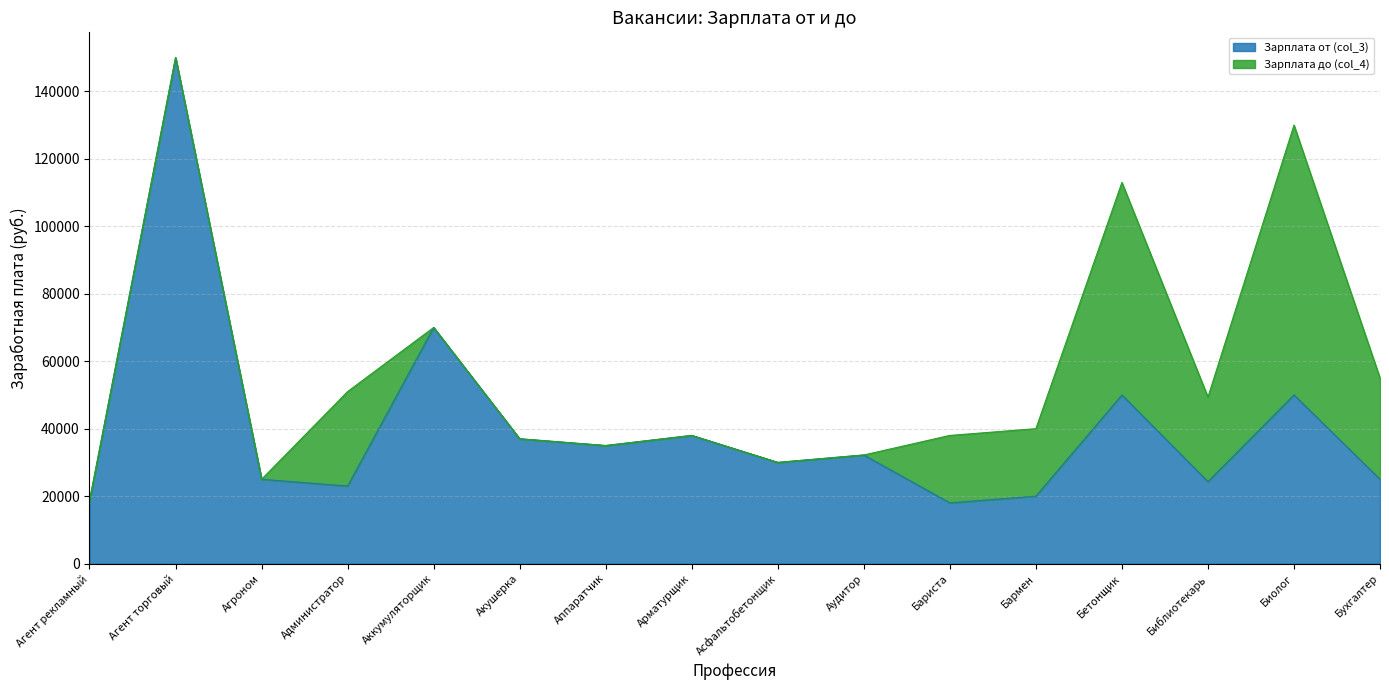

What is the greatest value displayed?

150000